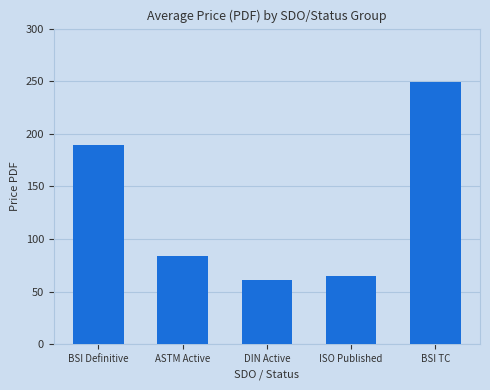

Is it true that the value at BSI Definitive is 55.3?

False